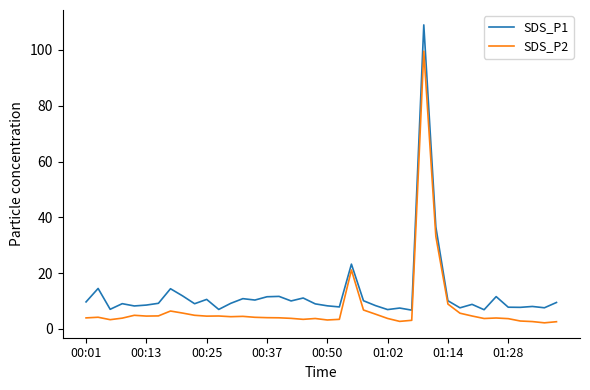

Which series has the widest spread of values?

SDS_P1